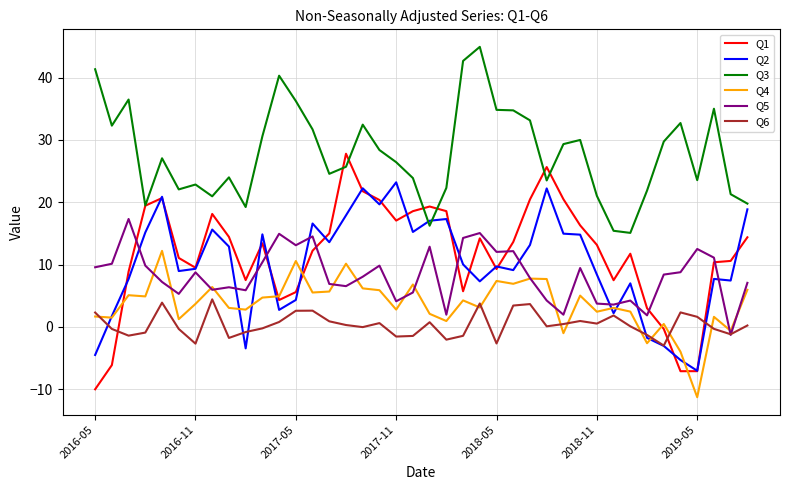

Rank the series by their maximum value, from lowest to highest.

Q6, Q4, Q5, Q2, Q1, Q3